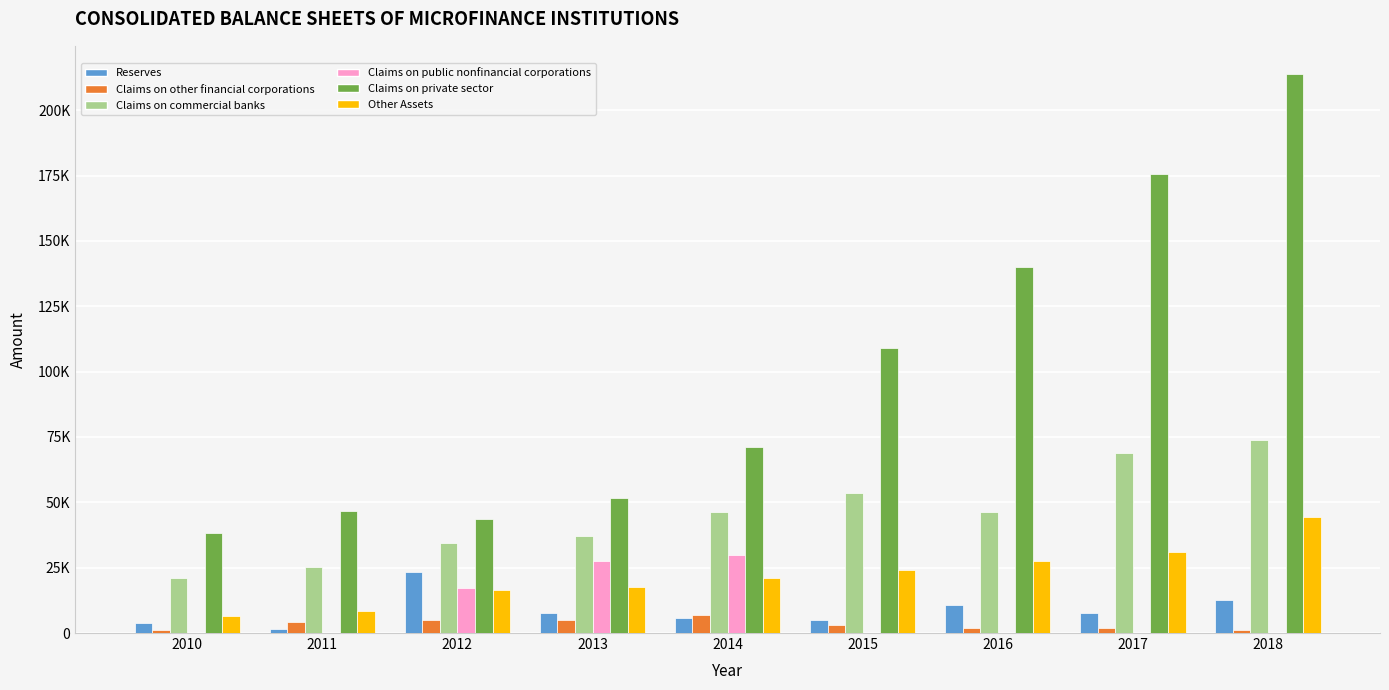

What are all the series names shown in the legend?

Reserves, Claims on other financial corporations, Claims on commercial banks, Claims on public nonfinancial corporations, Claims on private sector, Other Assets